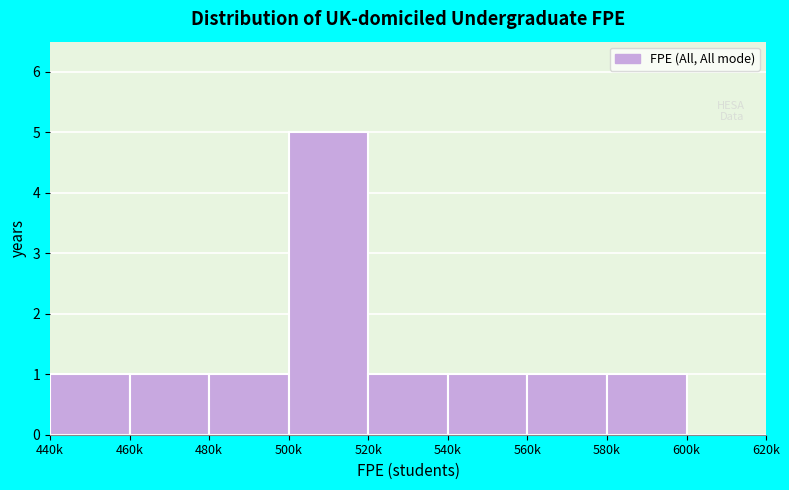

Reading left to right, list all the values displayed in this chart.

440k=1	460k=1	480k=1	500k=5	520k=1	540k=1	560k=1	580k=1	600k=0